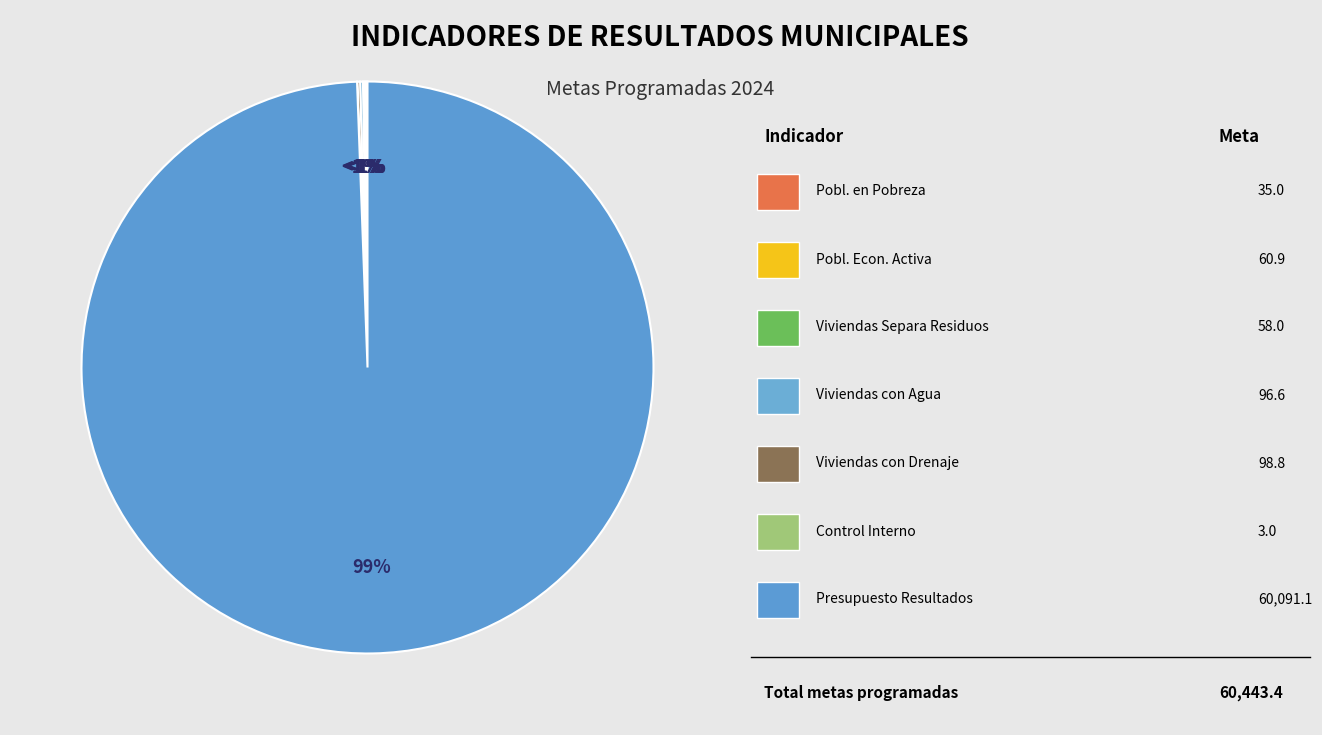

What is the change in value from PORCENTAJE DE VIVIENDAS QUE SEPARA LOS RESIDUOS to CONTROL INTERNO Y ANTICORRUPCION?

-55.0